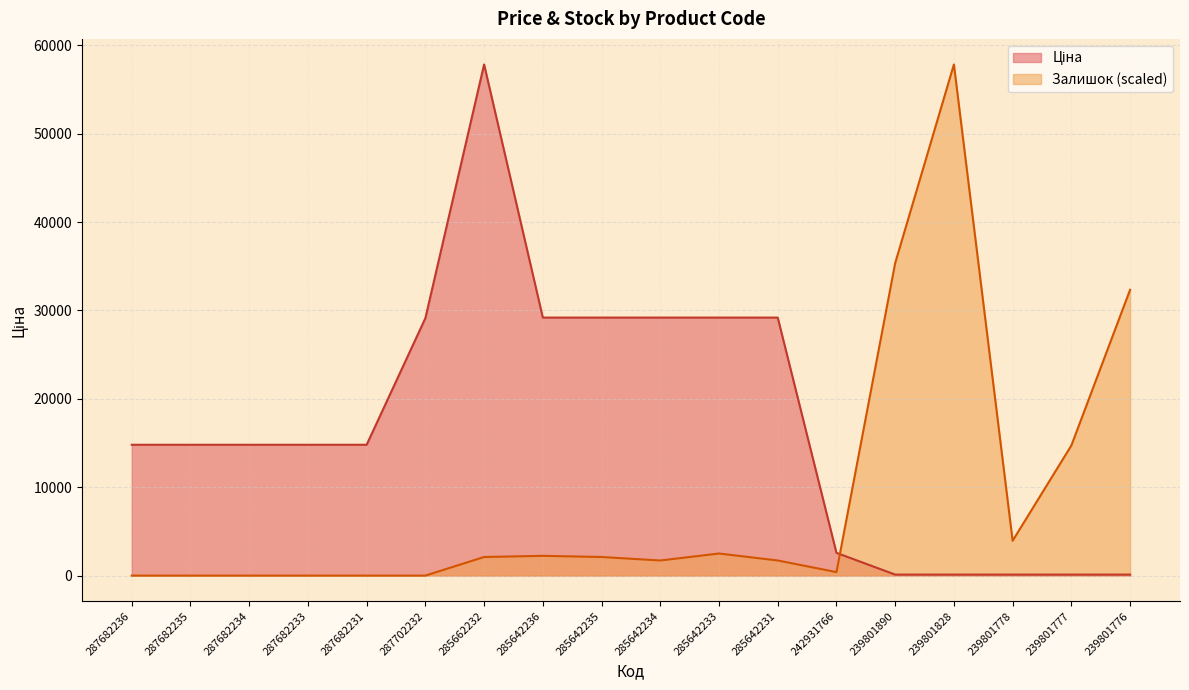

Which series has the largest total across all categories?

Ціна